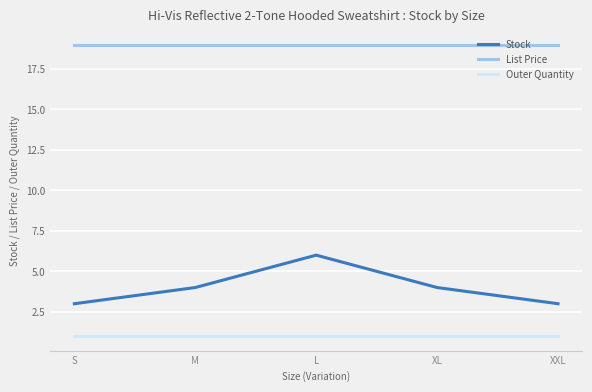

At which category is the sum across all series the highest?

L